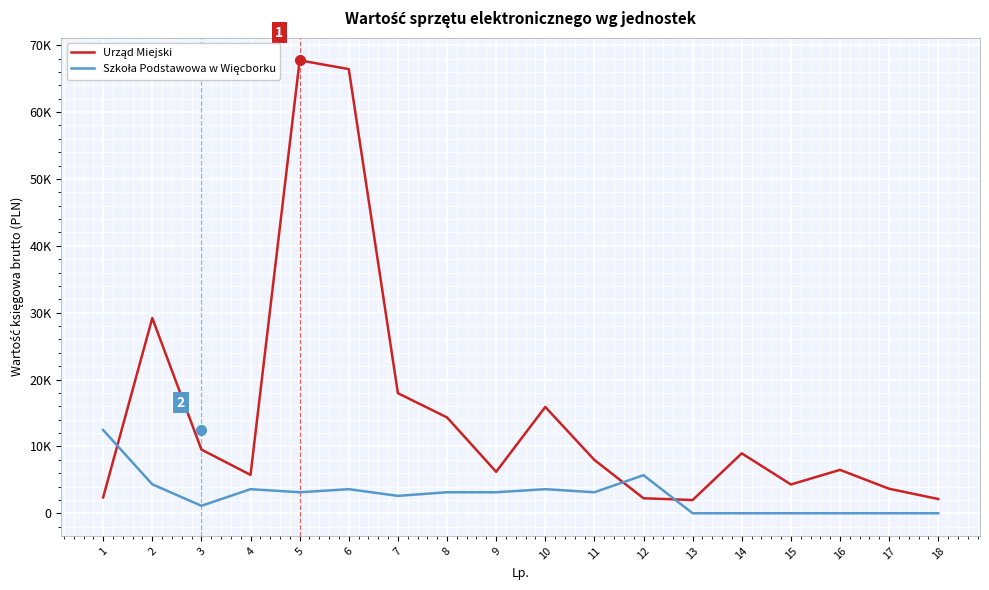

At how many categories does at least one series exceed 22636?

3